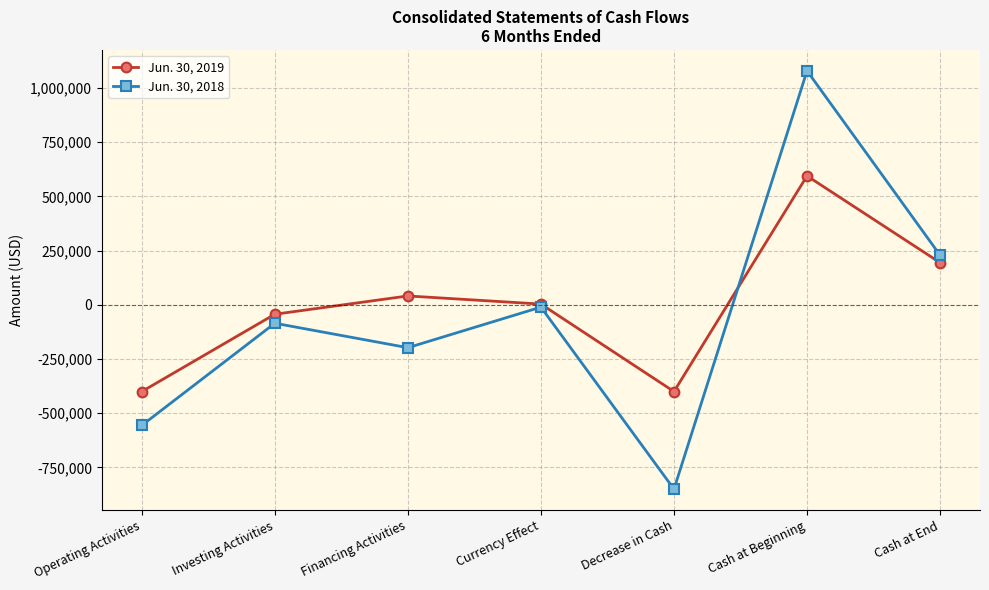

True or false: Jun. 30, 2019 has a value of 975227 at Cash at Beginning.

False